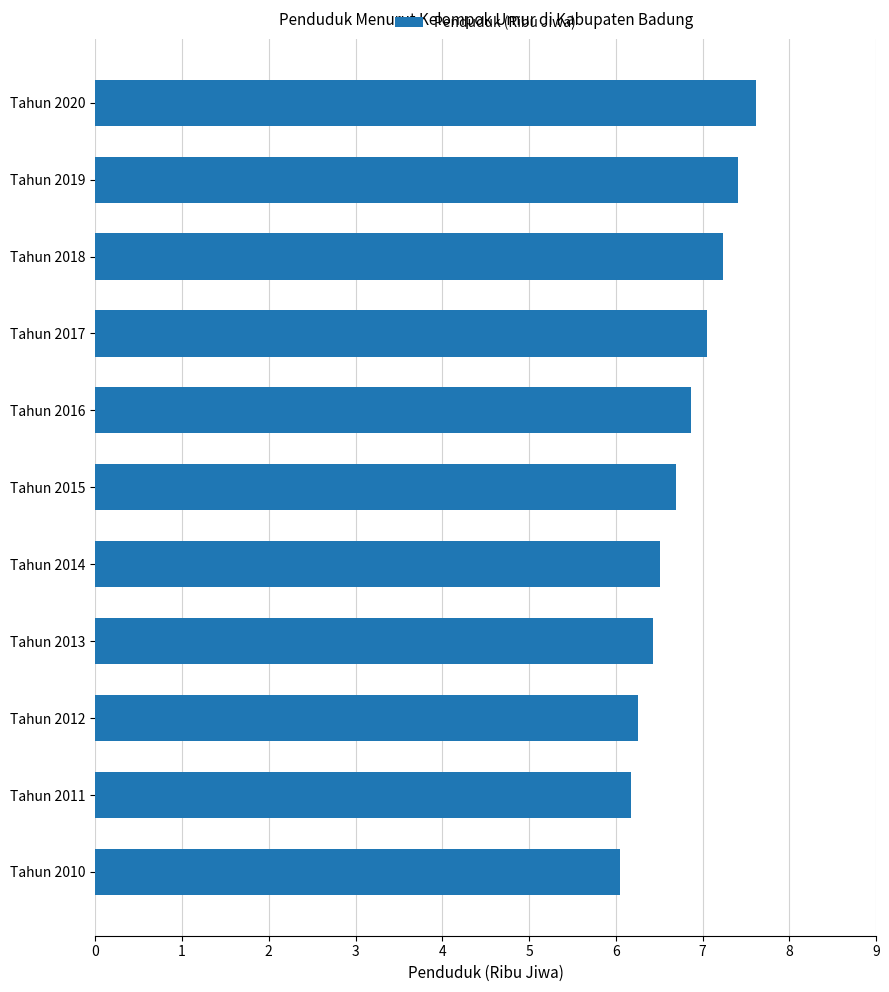

What is the greatest value displayed?

7.6